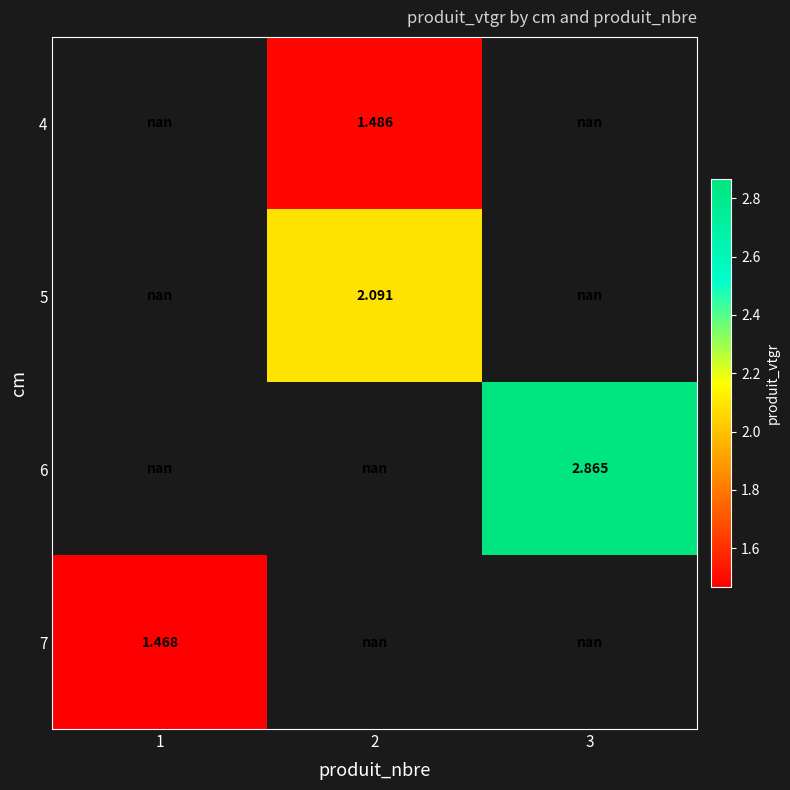

What is the smallest value displayed?

1.5